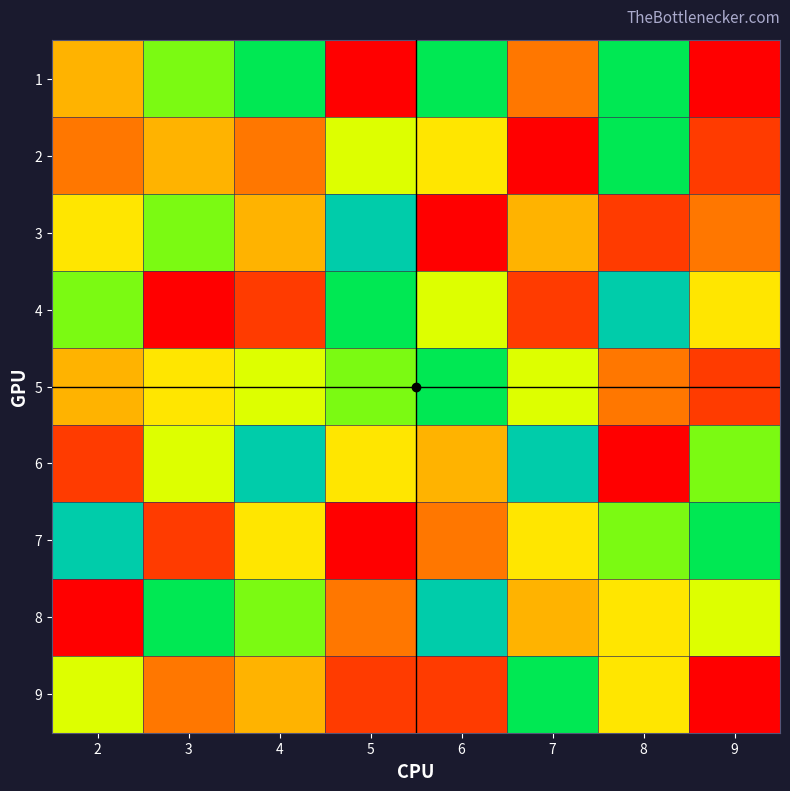

Reading right to left, transcribe all the data shown in this chart.

1: 9=1	8=8	7=3	6=8	5=1	4=8	3=7	2=4
2: 9=2	8=8	7=1	6=5	5=6	4=3	3=4	2=3
3: 9=3	8=2	7=4	6=1	5=9	4=4	3=7	2=5
4: 9=5	8=9	7=2	6=6	5=8	4=2	3=1	2=7
5: 9=2	8=3	7=6	6=8	5=7	4=6	3=5	2=4
6: 9=7	8=1	7=9	6=4	5=5	4=9	3=6	2=2
7: 9=8	8=7	7=5	6=3	5=1	4=5	3=2	2=9
8: 9=6	8=5	7=4	6=9	5=3	4=7	3=8	2=1
9: 9=1	8=5	7=8	6=2	5=2	4=4	3=3	2=6